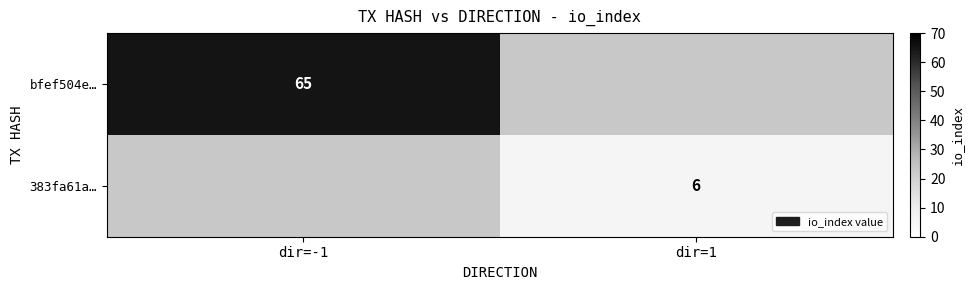

Between dir=1 and dir=-1, which is larger?

dir=-1